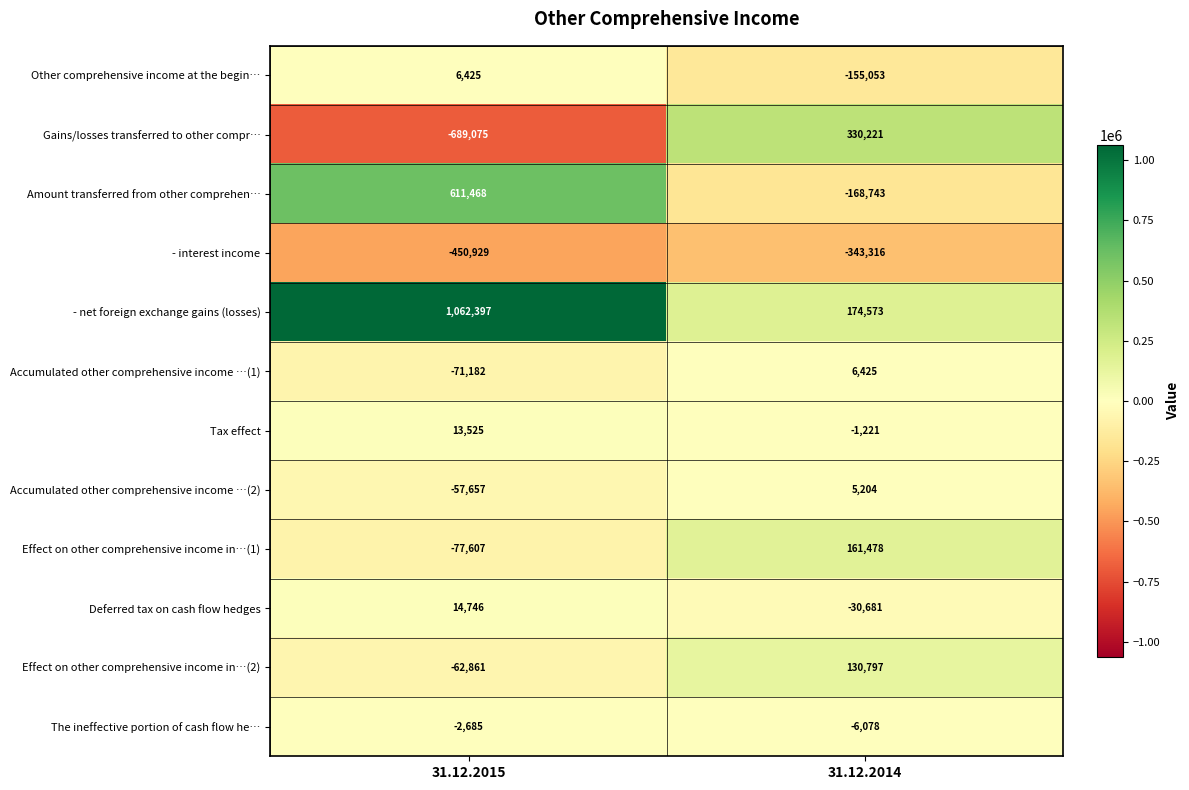

Which label corresponds to the smallest value in the chart?

31.12.2015